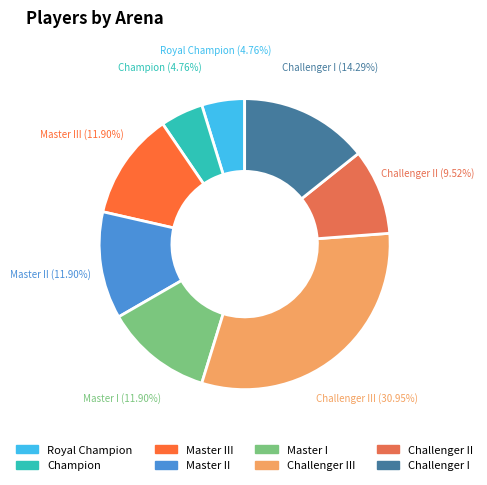

How many slices are in this pie chart?

8